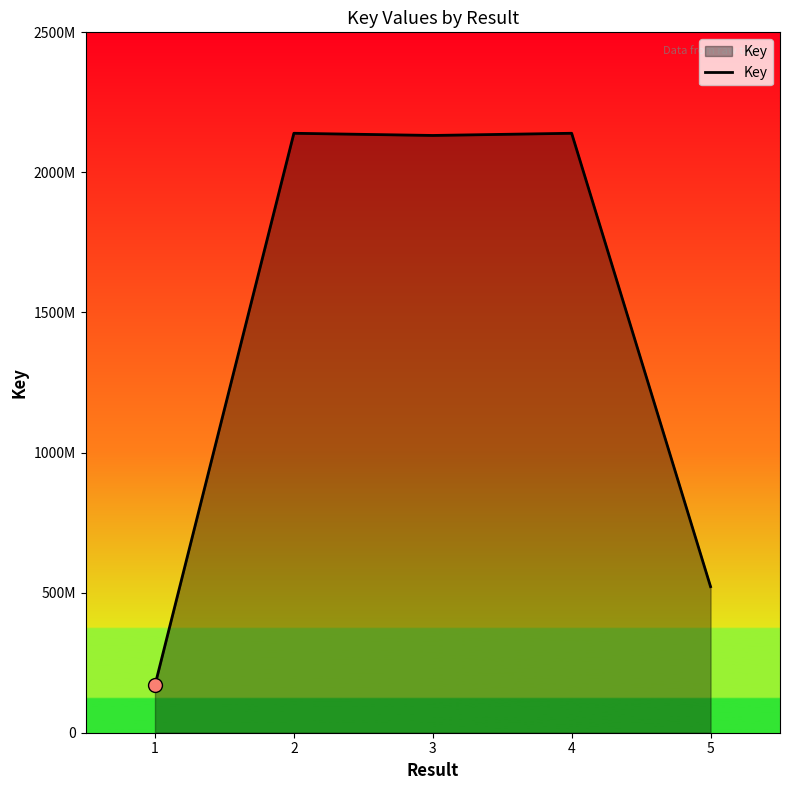

What is the change in value from 1 to 3?

+1962440872